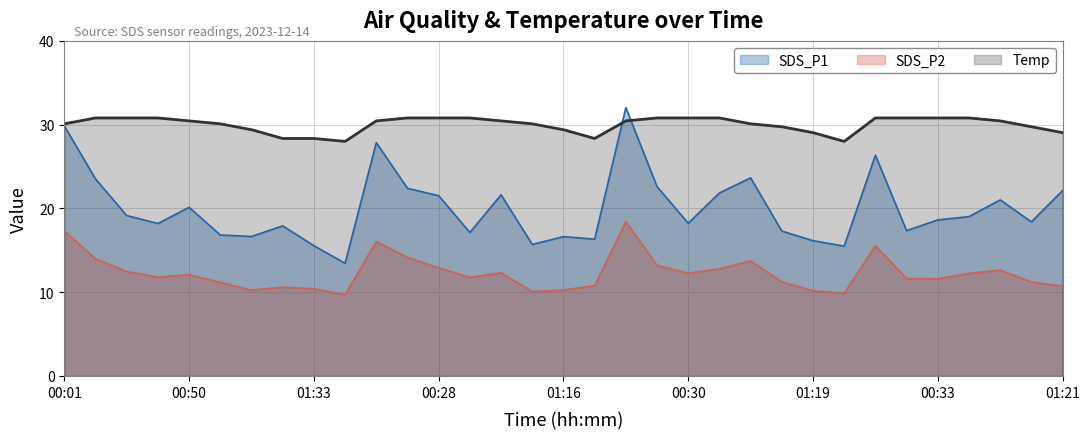

Reading left to right, what are all the values shown in this chart?

SDS_P1: 00:01=29.9	00:13=23.5	00:25=19.1	00:37=18.2	00:50=20.1	01:02=16.8	01:14=16.6	01:26=17.9	01:33=15.6	01:36=13.4	00:03=27.9	00:16=22.4	00:28=21.5	00:40=17.1	00:52=21.6	01:04=15.7	01:16=16.6	01:29=16.3	00:06=32.0	00:18=22.6	00:30=18.2	00:42=21.9	00:54=23.6	01:07=17.3	01:19=16.1	01:31=15.5	00:08=26.4	00:20=17.4	00:33=18.6	00:45=19.0	00:57=21.0	01:09=18.4	01:21=22.1
SDS_P2: 00:01=17.3	00:13=14.0	00:25=12.5	00:37=11.8	00:50=12.1	01:02=11.2	01:14=10.2	01:26=10.6	01:33=10.4	01:36=9.7	00:03=16.1	00:16=14.2	00:28=12.9	00:40=11.8	00:52=12.3	01:04=10.1	01:16=10.3	01:29=10.8	00:06=18.4	00:18=13.2	00:30=12.3	00:42=12.8	00:54=13.7	01:07=11.2	01:19=10.2	01:31=9.9	00:08=15.6	00:20=11.6	00:33=11.6	00:45=12.2	00:57=12.6	01:09=11.2	01:21=10.7
Temp: 00:01=30.1	00:13=30.8	00:25=30.8	00:37=30.8	00:50=30.4	01:02=30.1	01:14=29.4	01:26=28.3	01:33=28.3	01:36=28.0	00:03=30.4	00:16=30.8	00:28=30.8	00:40=30.8	00:52=30.4	01:04=30.1	01:16=29.4	01:29=28.3	00:06=30.4	00:18=30.8	00:30=30.8	00:42=30.8	00:54=30.1	01:07=29.8	01:19=29.1	01:31=28.0	00:08=30.8	00:20=30.8	00:33=30.8	00:45=30.8	00:57=30.4	01:09=29.8	01:21=29.1